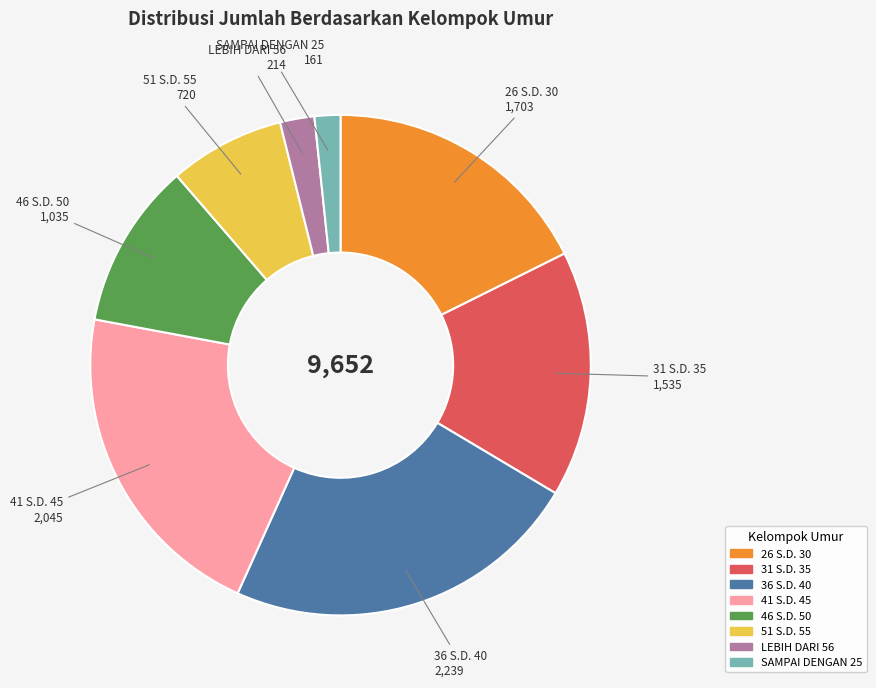

What is the largest slice in the pie chart?

36 S.D. 40